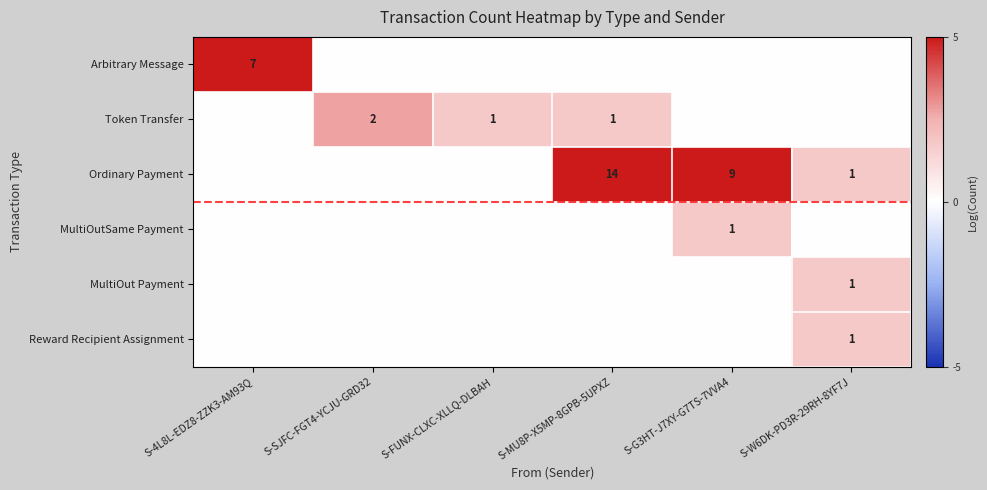

True or false: Ordinary Payment has a value of 1 at S-W6DK-PD3R-29RH-8YF7J.

True